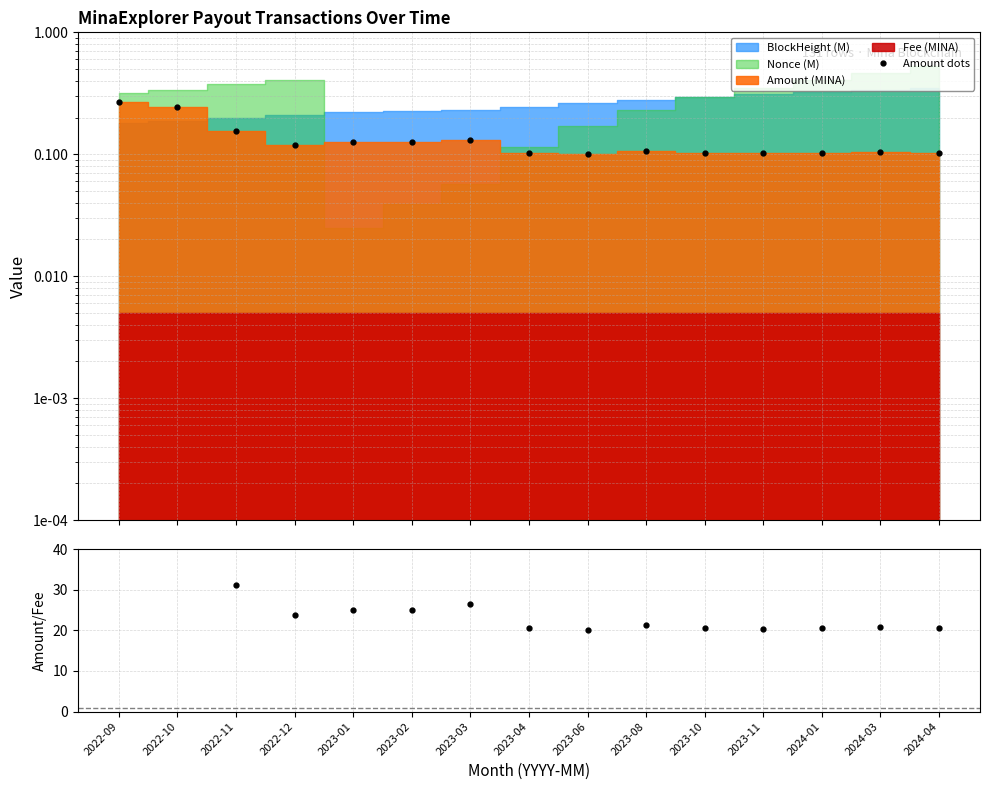

What is the maximum value for Amount dots?

0.3